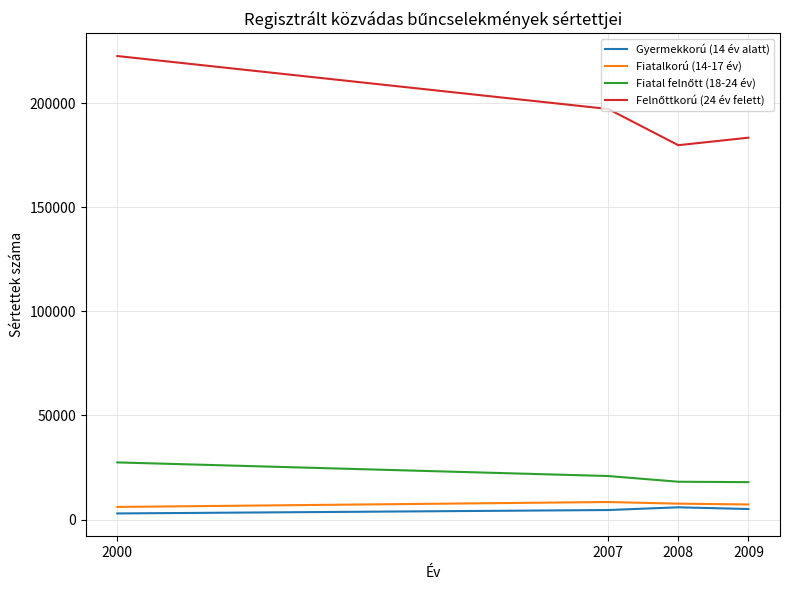

What is the highest value of the Gyermekkorú (14 év alatt) series?

5877